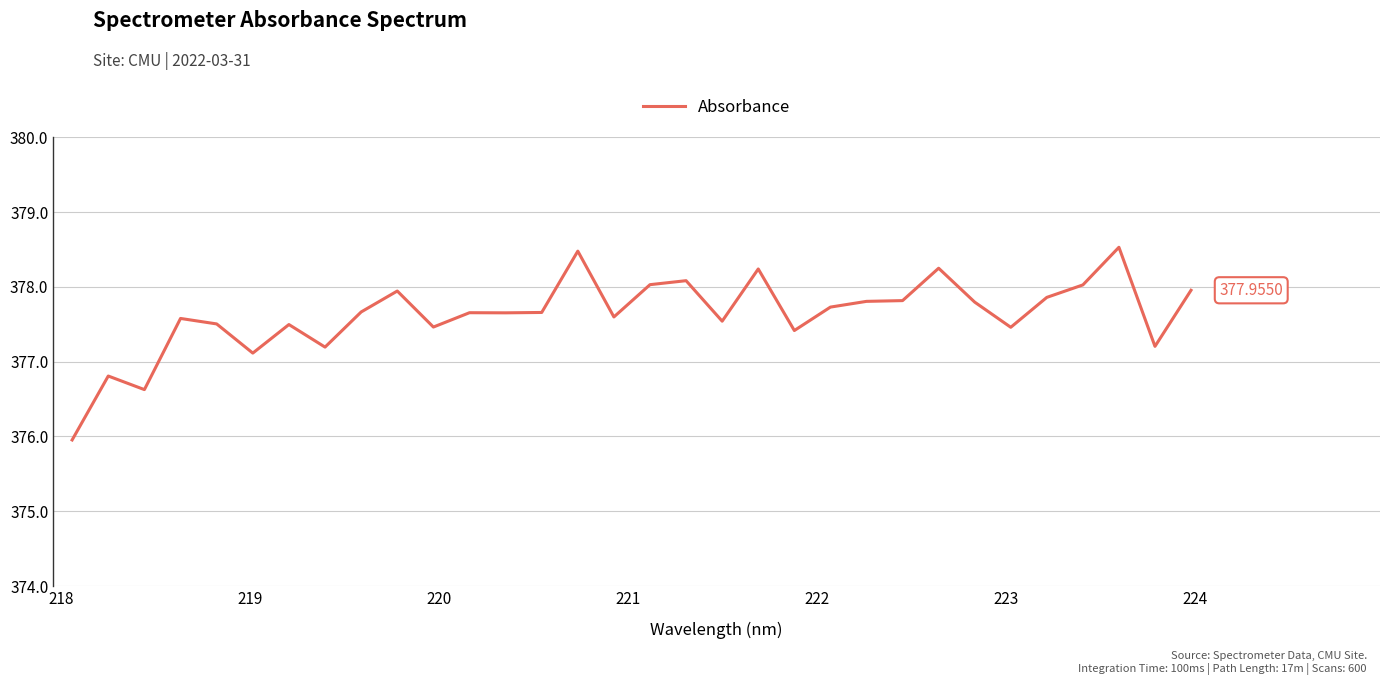

What is the difference between the maximum and minimum values?

2.6